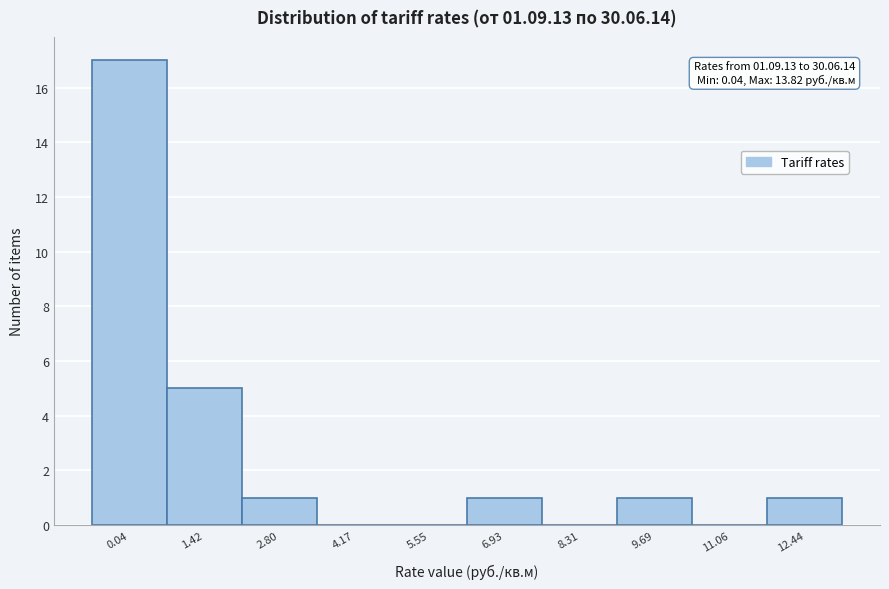

Reading left to right, extract all data points from this chart.

0.04=17	1.42=5	2.80=1	4.17=0	5.55=0	6.93=1	8.31=0	9.69=1	11.06=0	12.44=1